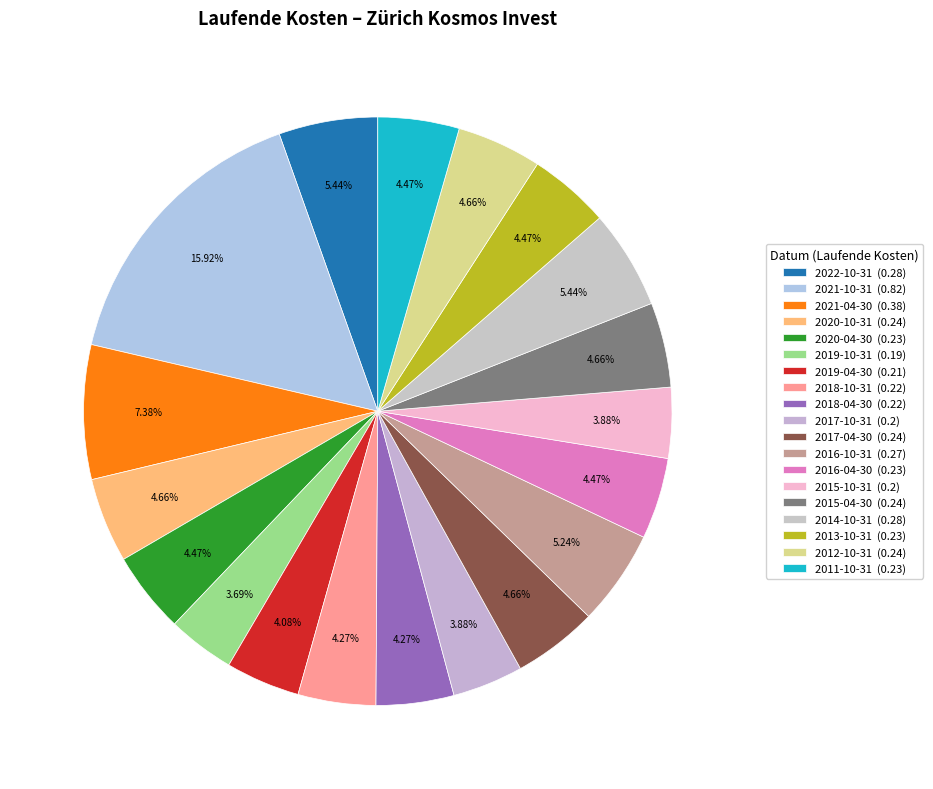

Does 2017-10-31 represent more than half of the total?

No